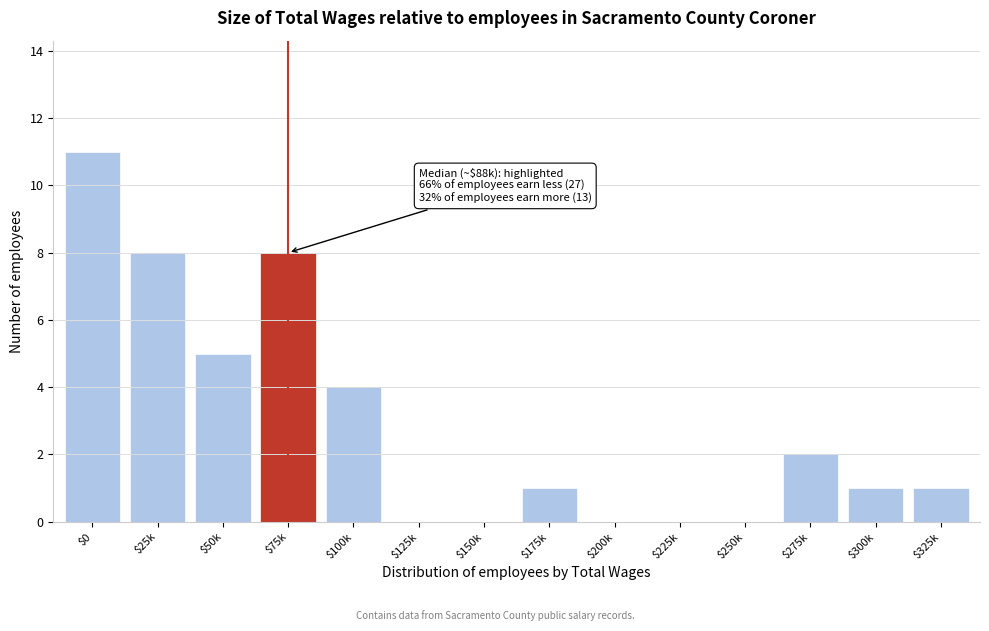

The value at $275k is 1. True or false?

False